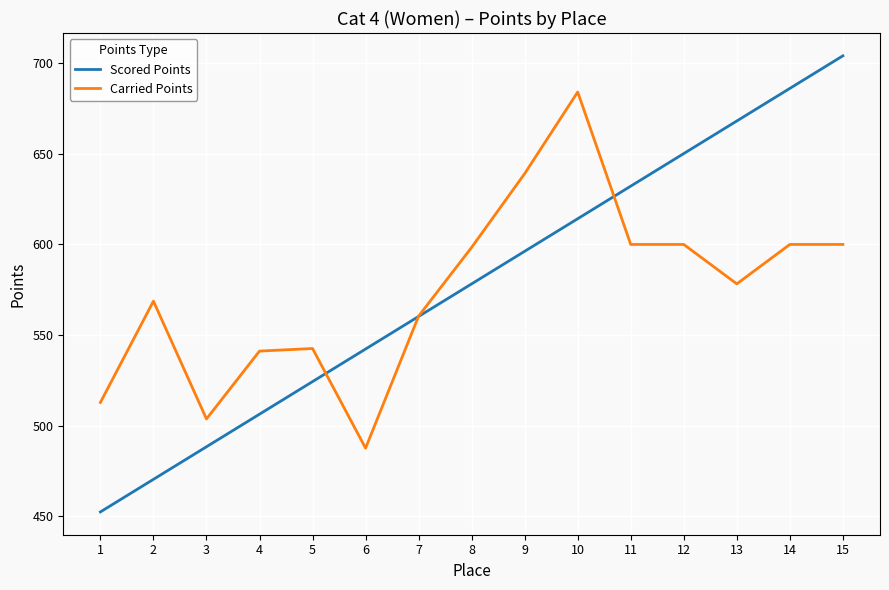

Is this an area chart (filled region under the line)?

No